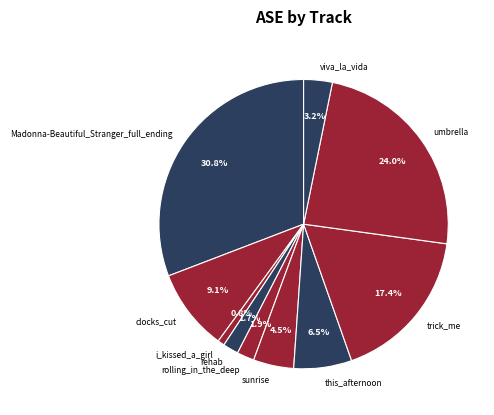

To the nearest percent, what is the average slice percentage?

10%